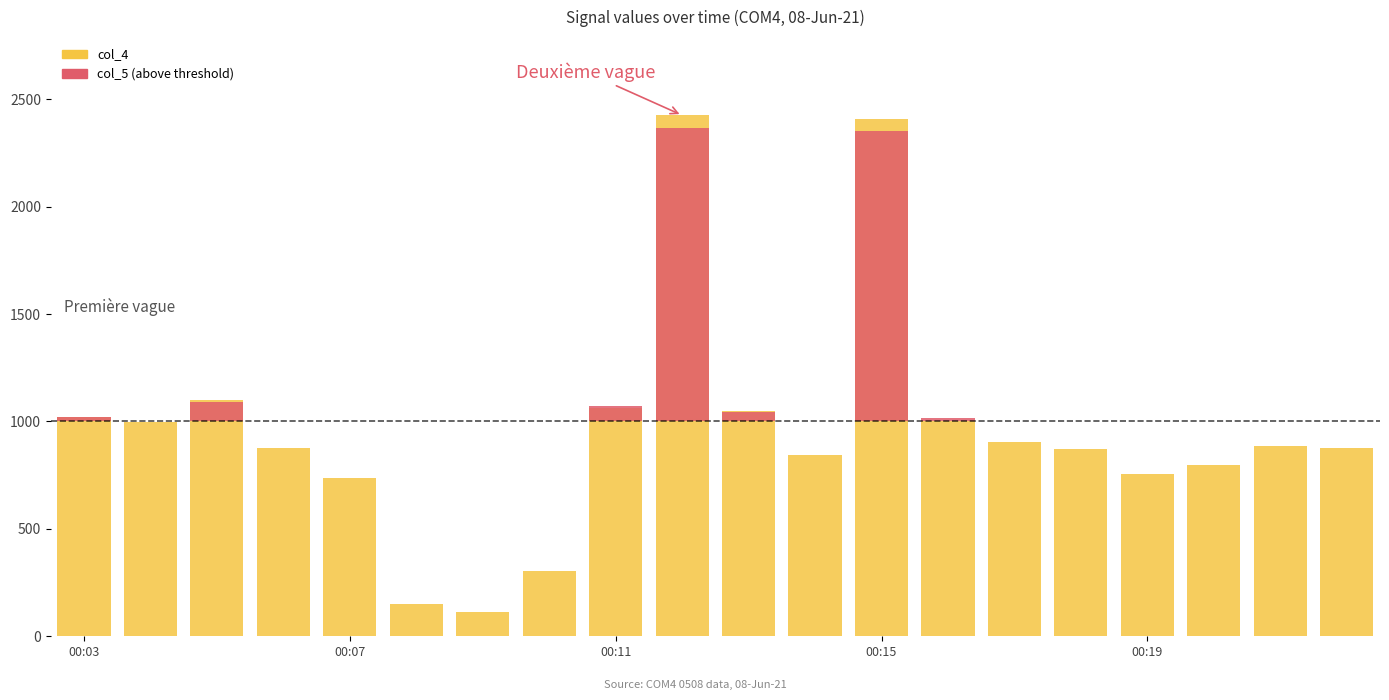

How many bars are there in each group?

2